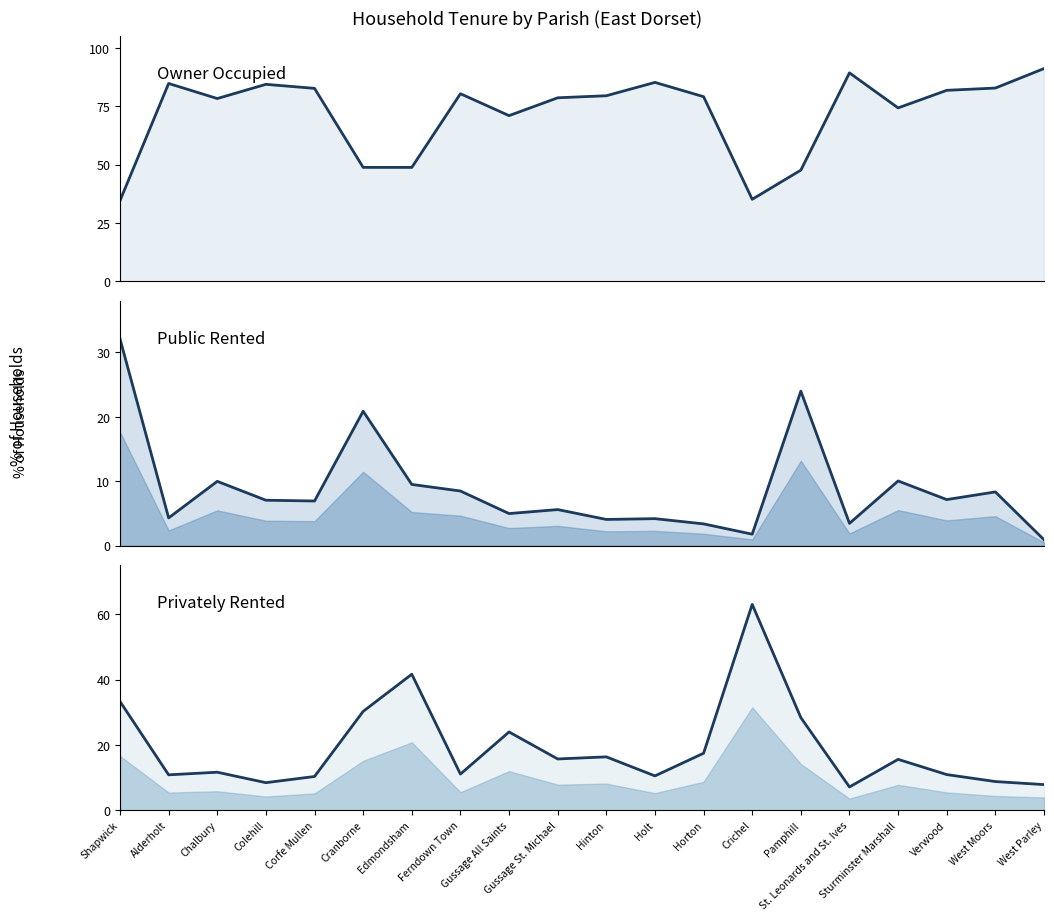

List the series in order of their overall mean, highest first.

% Owner Occupied, % Privately Rented, % Public Rented